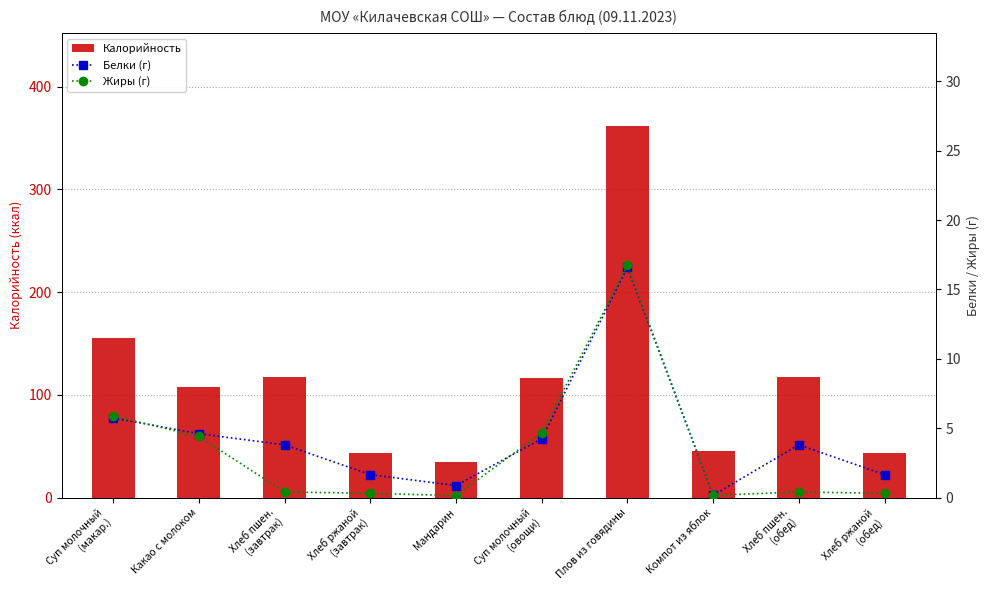

What is the minimum value shown in the chart?

0.1